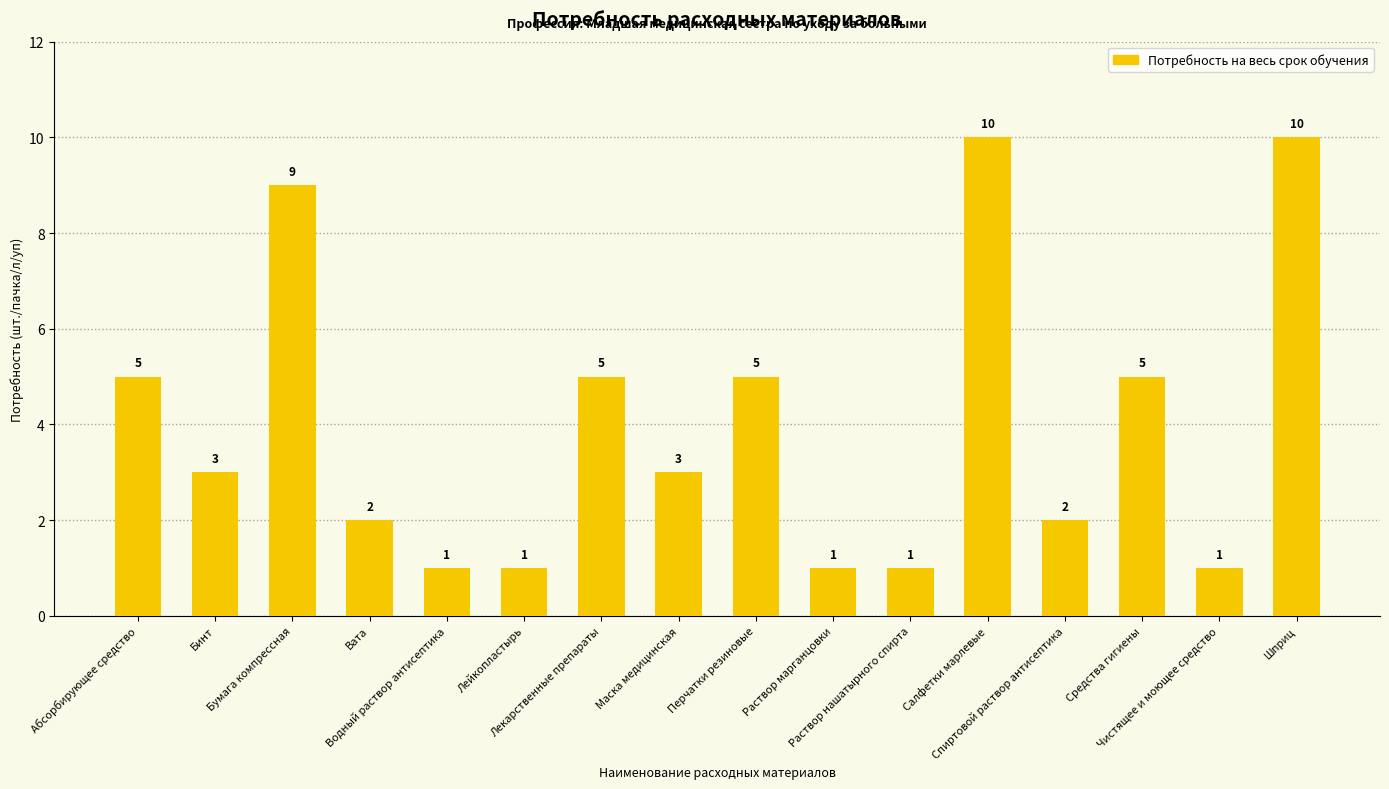

True or false: the data shows 10 at Салфетки марлевые.

True